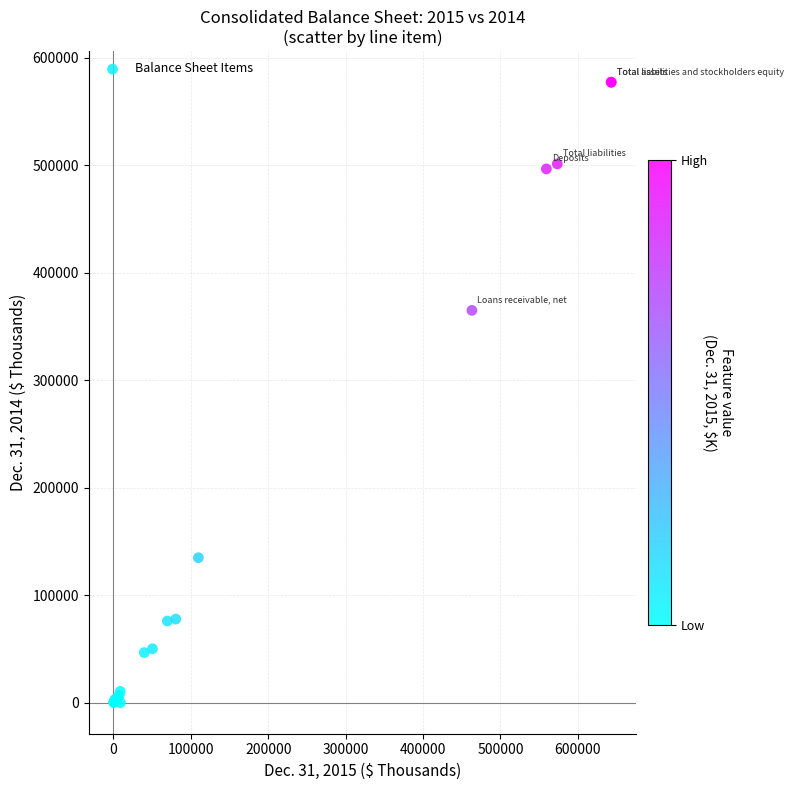

What Y value in the scatter plot is closest to 288713?

365113